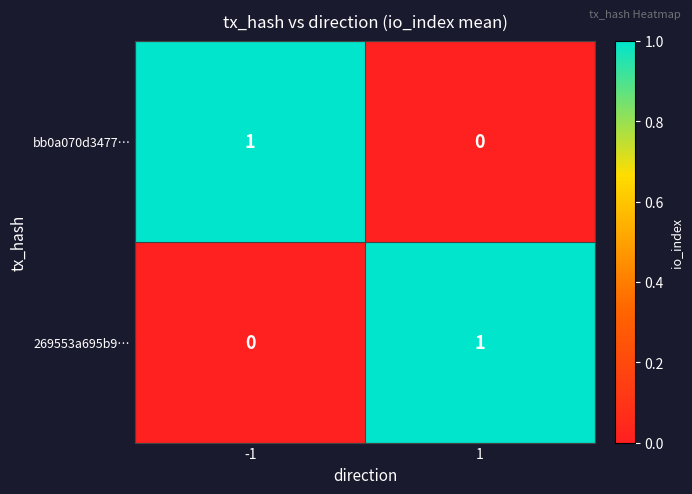

Reading left to right, transcribe all the data shown in this chart.

bb0a070d3477…: -1=1	1=0
269553a695b9…: -1=0	1=1